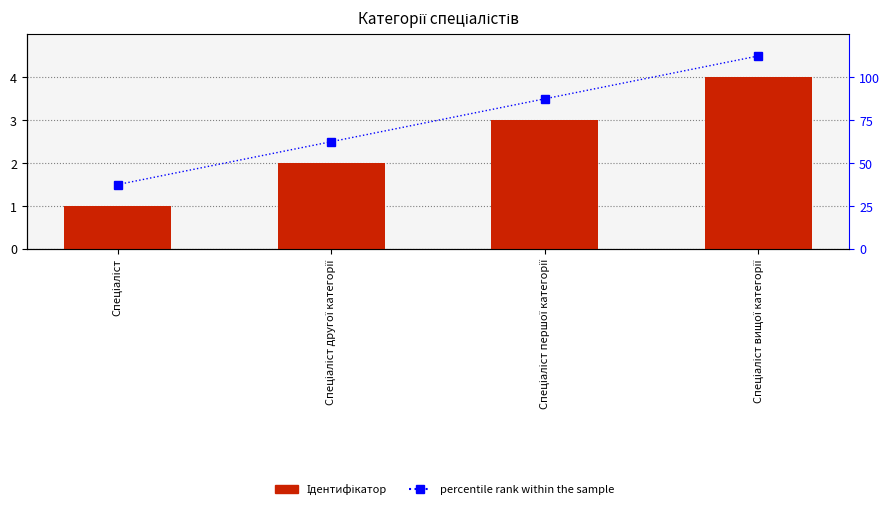

What is the label of the 3rd bar from the left?

Спеціаліст першої категорії